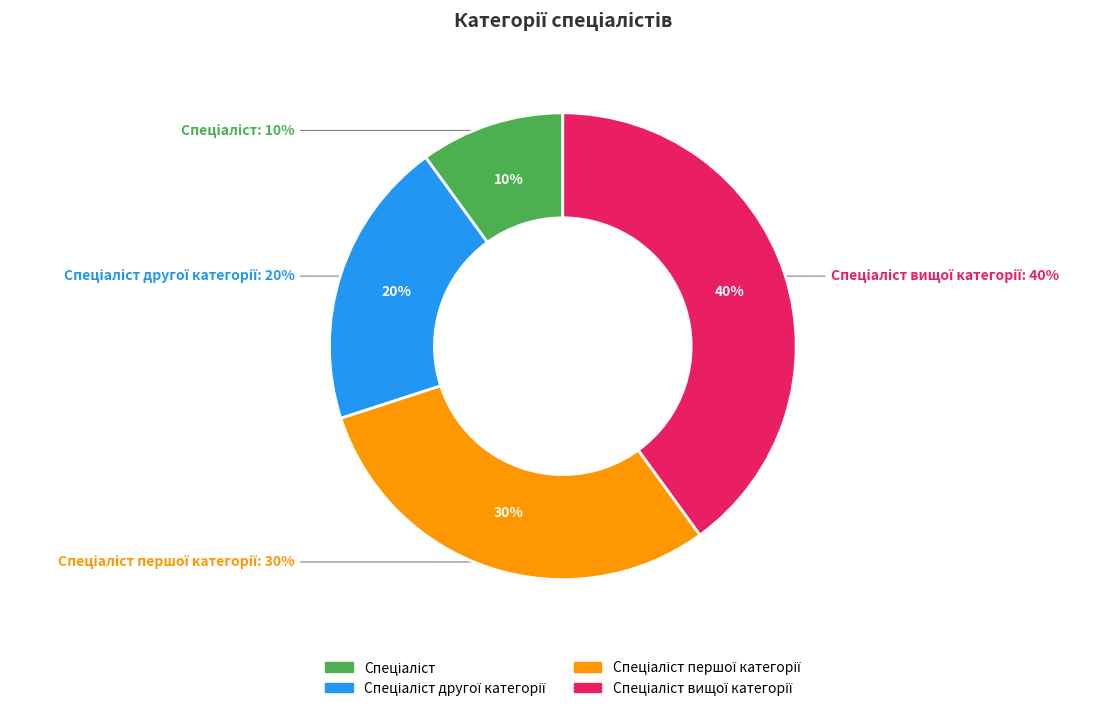

To the nearest percent, what is the difference between the Спеціаліст другої категорії and Спеціаліст першої категорії slice percentages?

10%